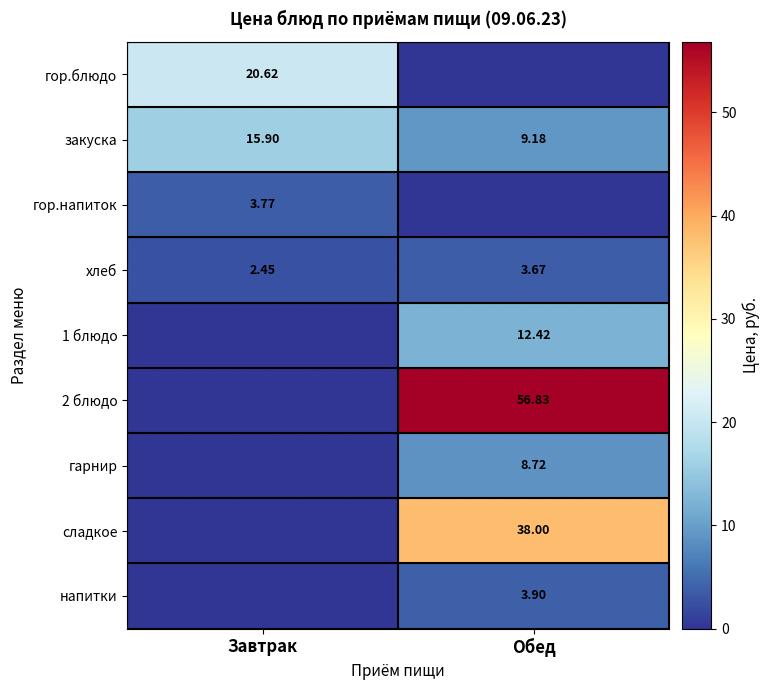

Where is закуска nearest to the value 12?

Обед